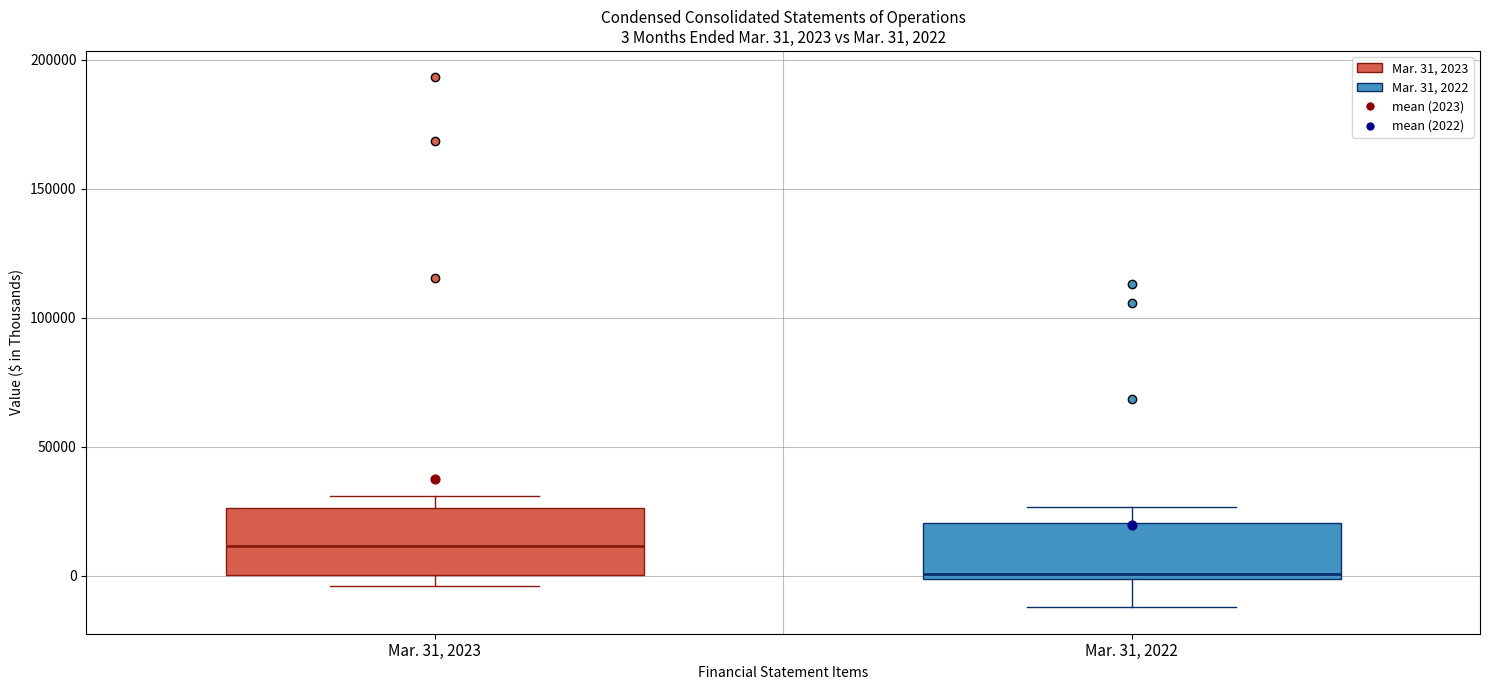

Which box has the highest median line?

Mar. 31, 2023